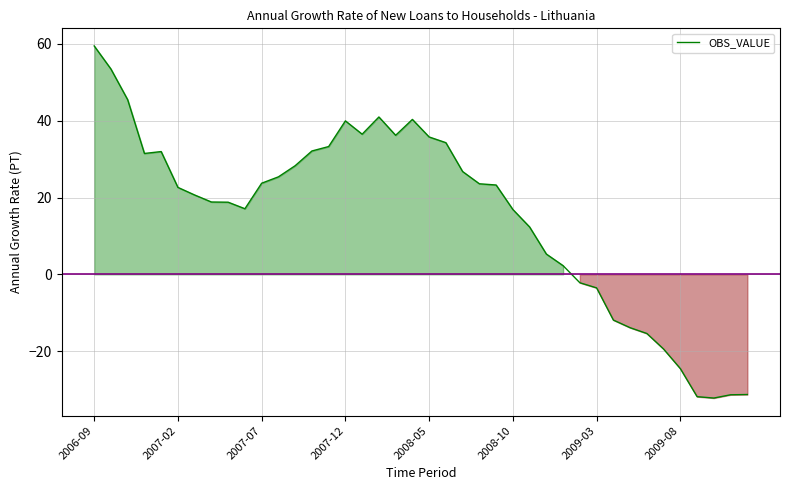

What is the maximum value shown in the chart?

59.5